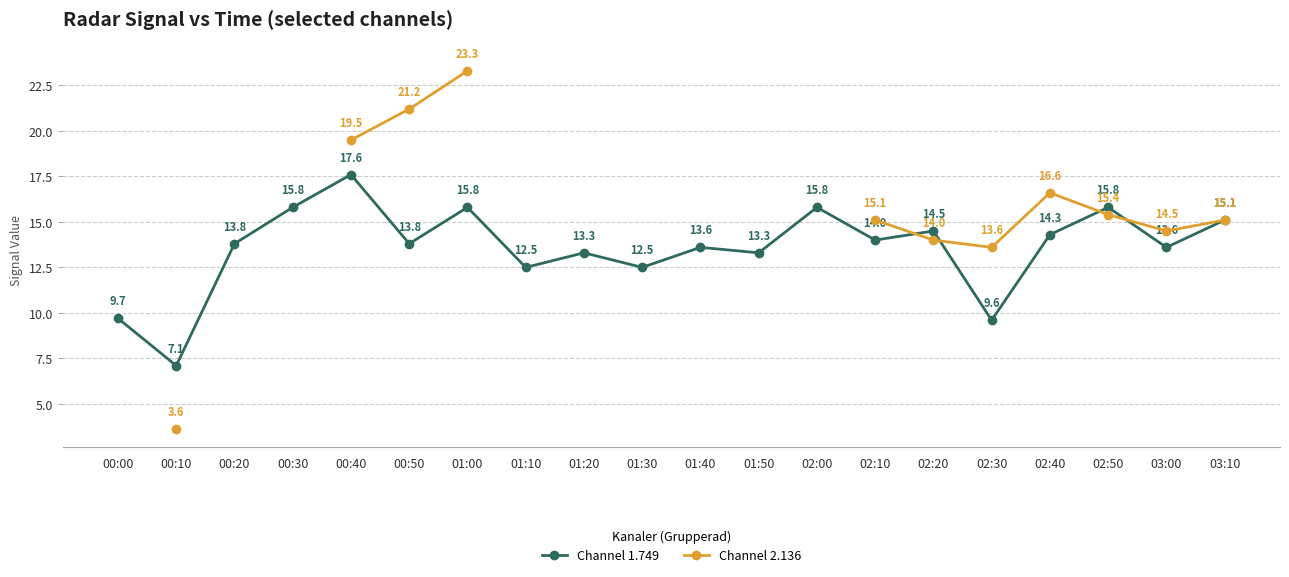

How many lines are shown in the chart?

2